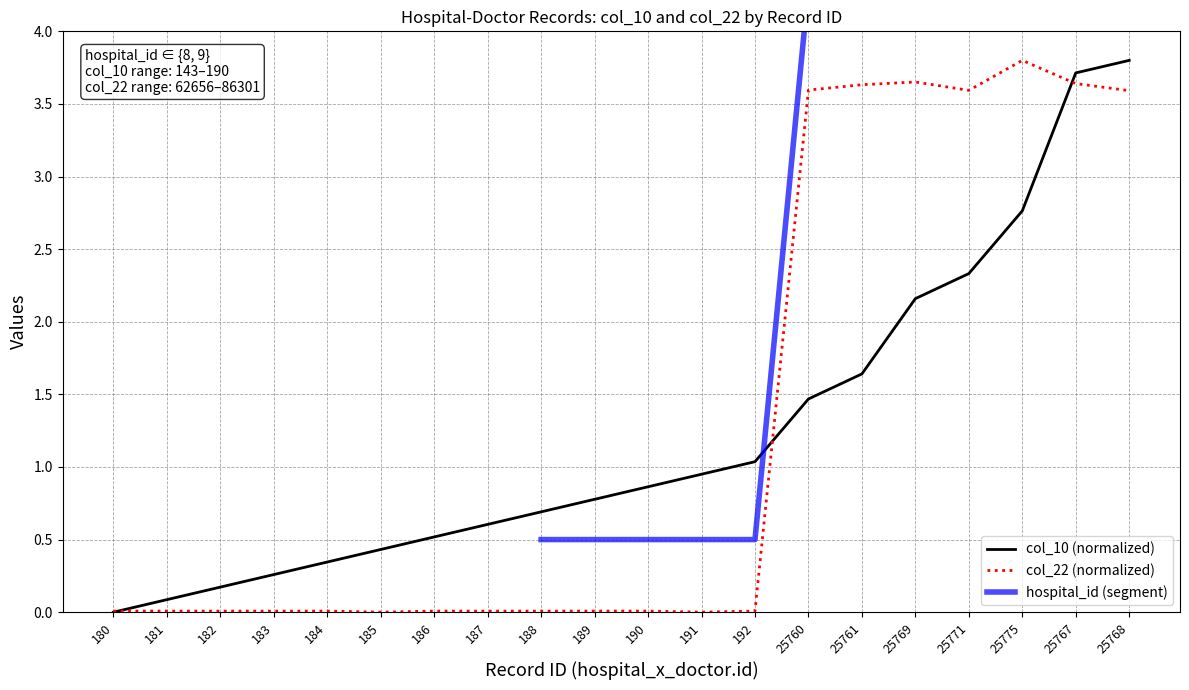

What is the value of the col_10 point at the 19th from the left?

3.7